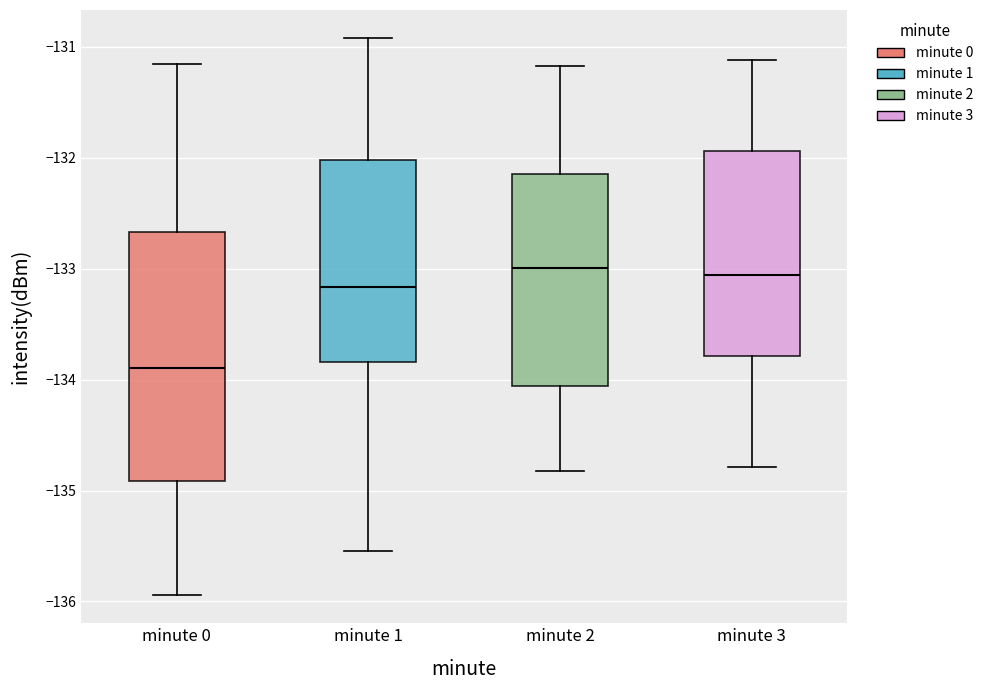

Which box has the lowest median line?

minute 0